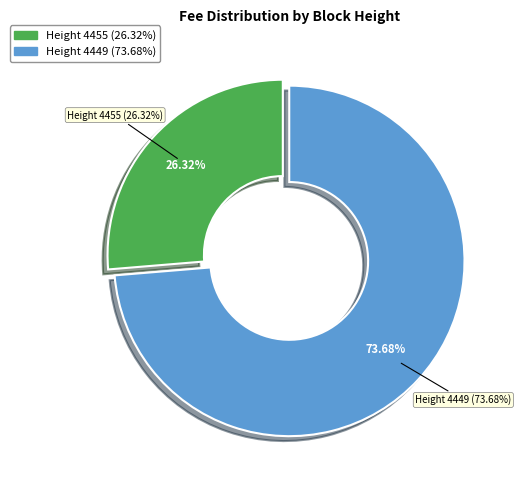

True or false: 4449 accounts for 74% of the total.

True